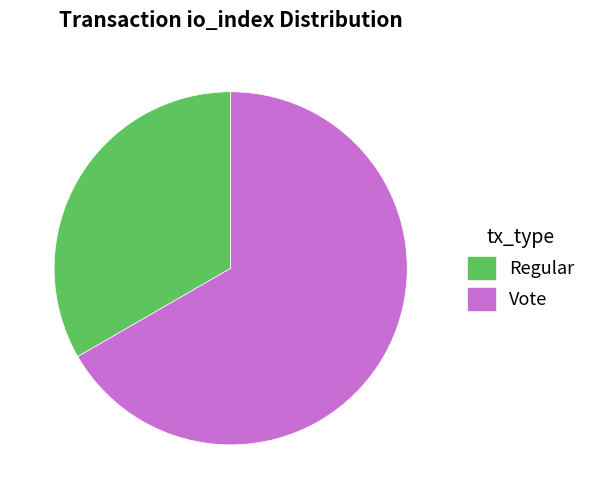

Rank the categories by value from lowest to highest.

Regular, Vote